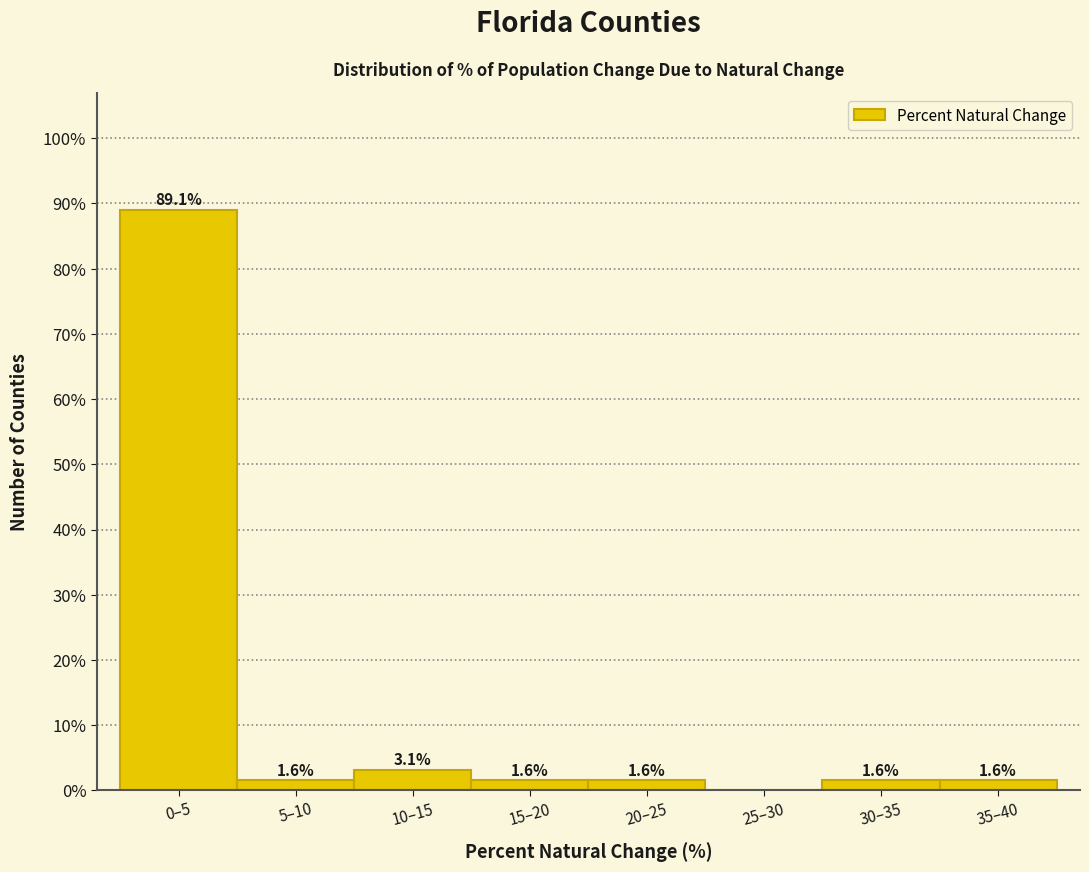

Reading left to right, extract all data points from this chart.

0–5=89.1	5–10=1.6	10–15=3.1	15–20=1.6	20–25=1.6	25–30=0.0	30–35=1.6	35–40=1.6